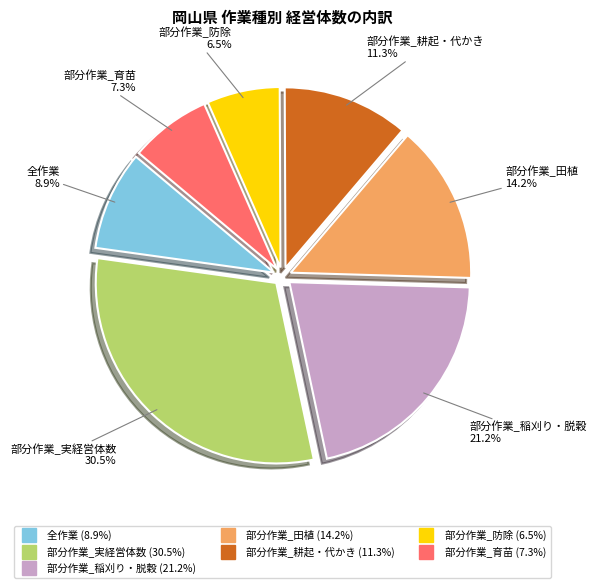

How many segments does this pie chart have?

7